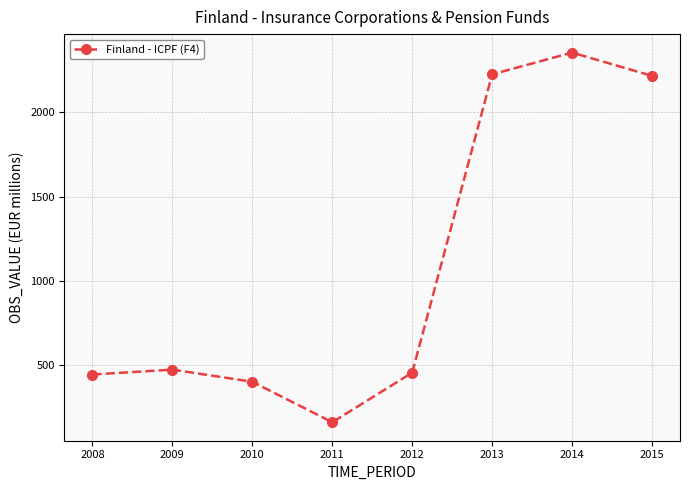

True or false: the data shows 445 at 2008.

True